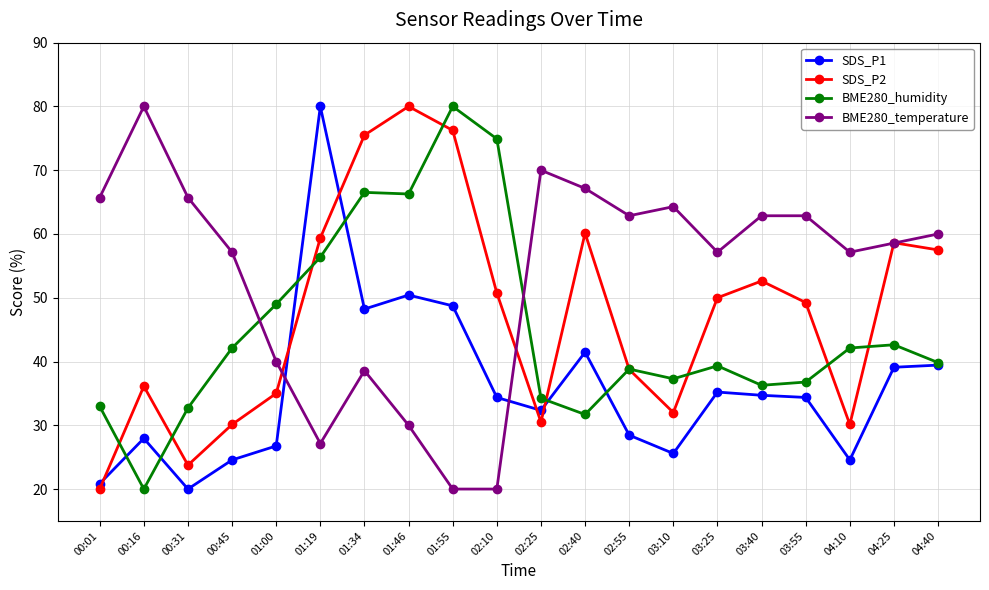

Does the chart display data point markers on the line(s)?

Yes